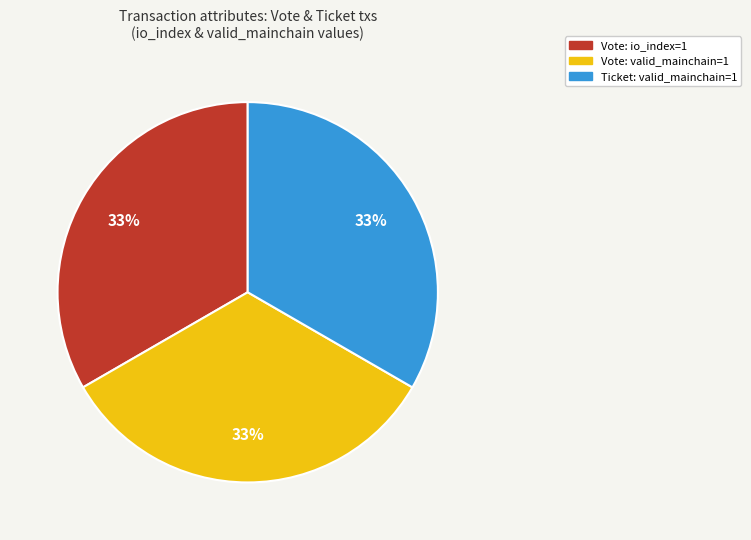

Is there a majority slice in this chart?

No